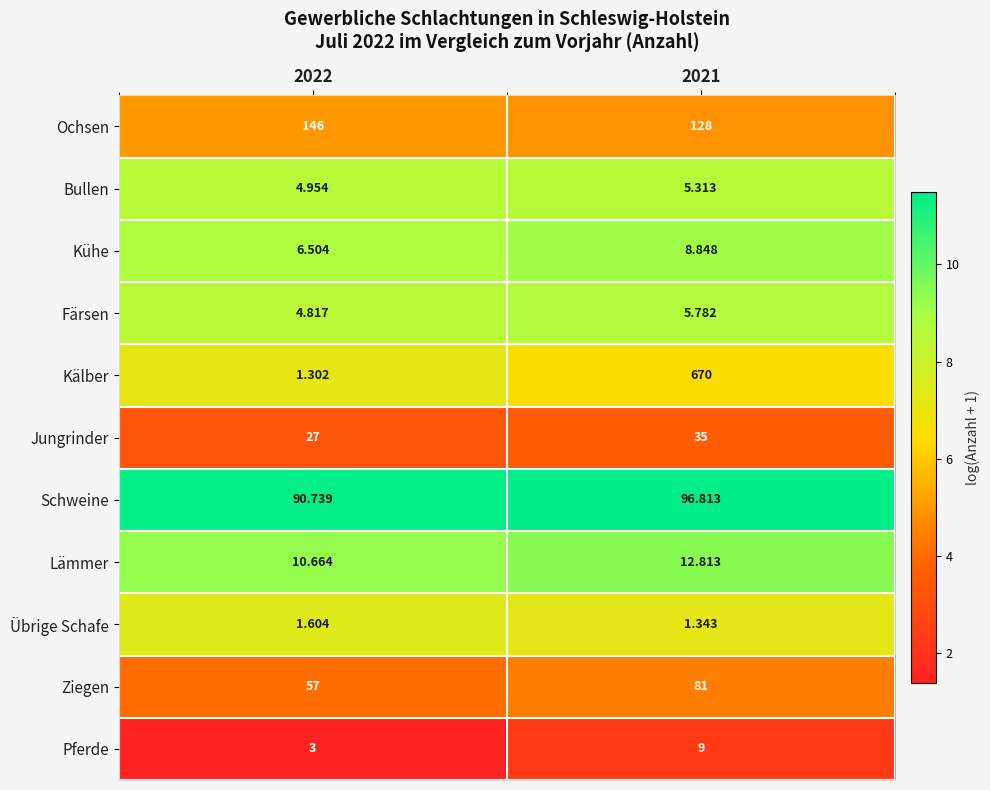

List the series in order of their peak value, lowest first.

Übrige Schafe, Bullen, Färsen, Kühe, Pferde, Lämmer, Jungrinder, Ziegen, Schweine, Ochsen, Kälber